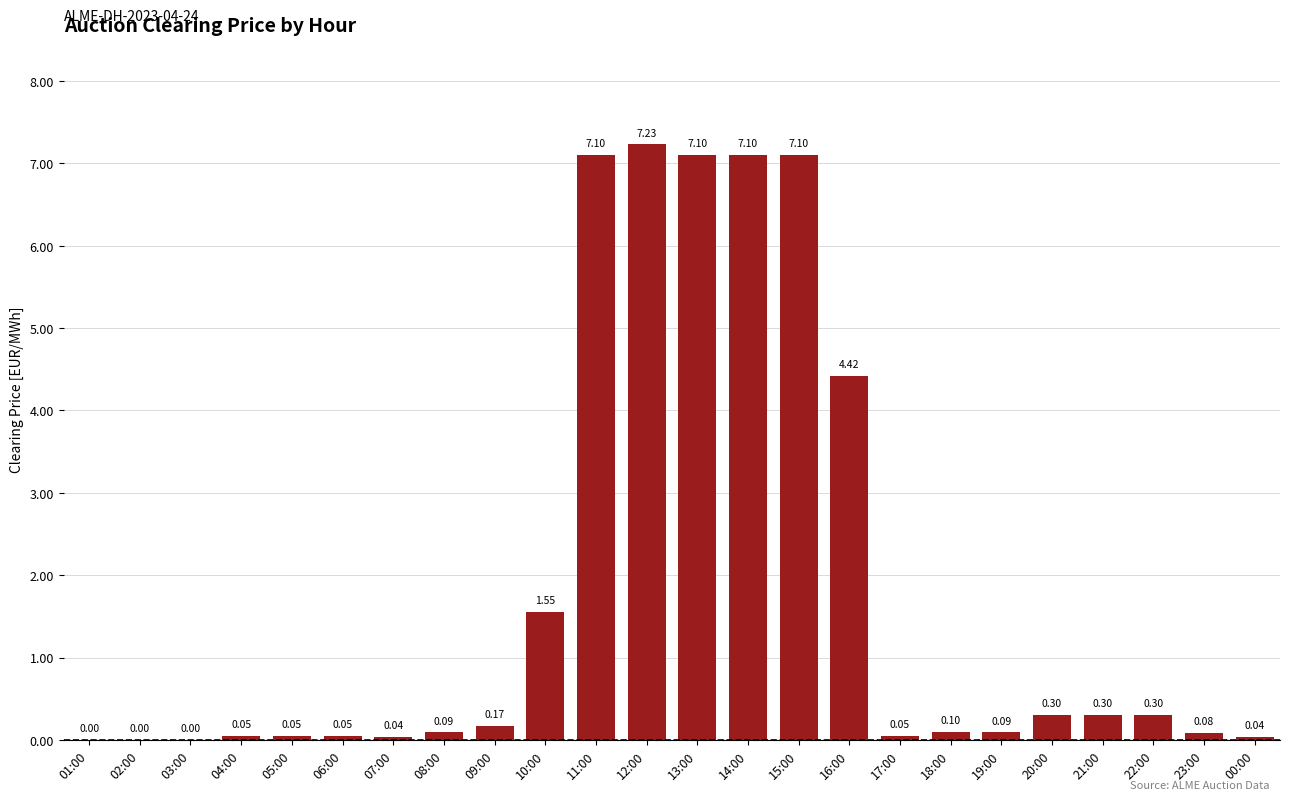

Between 03:00 and 16:00, which is larger?

16:00